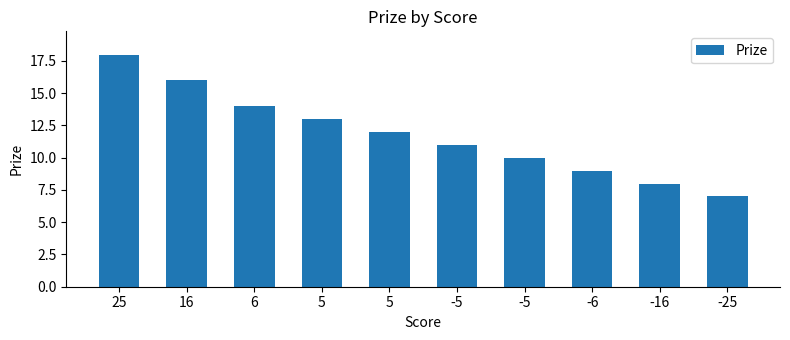

Count the number of data series in this chart.

1